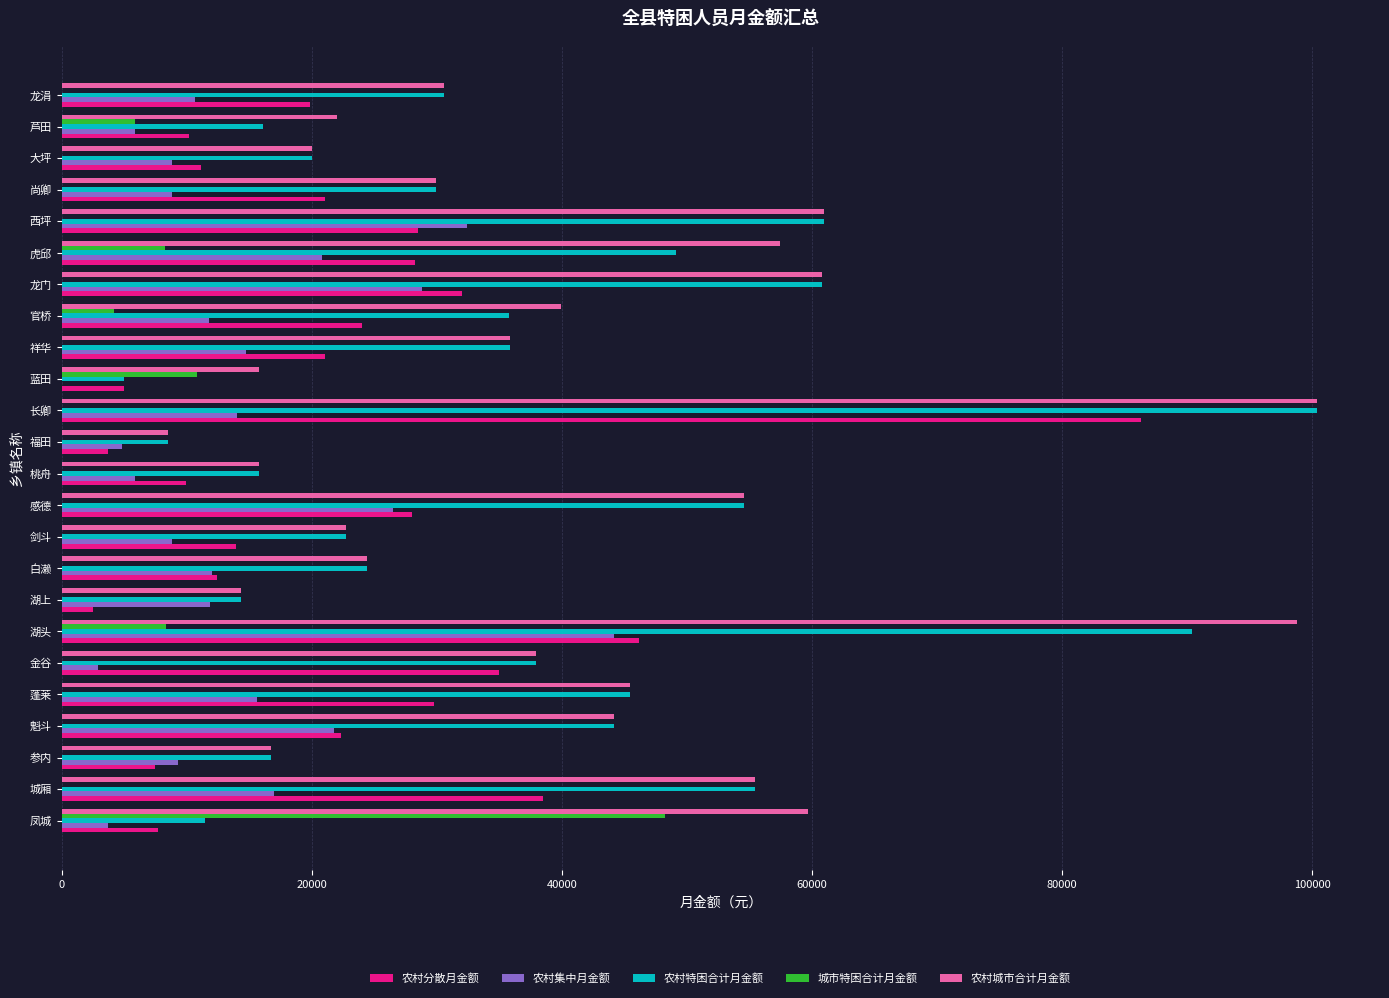

The 农村特困合计月金额 series shows 22764 at 剑斗. True or false?

True